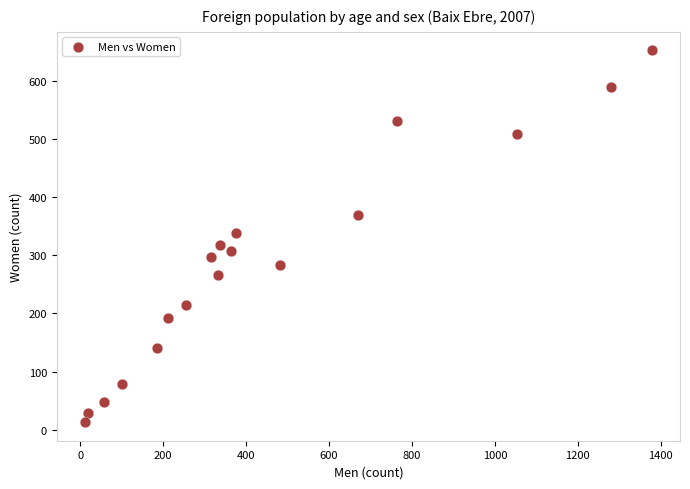

What is the range of Y values (max minus min)?

639